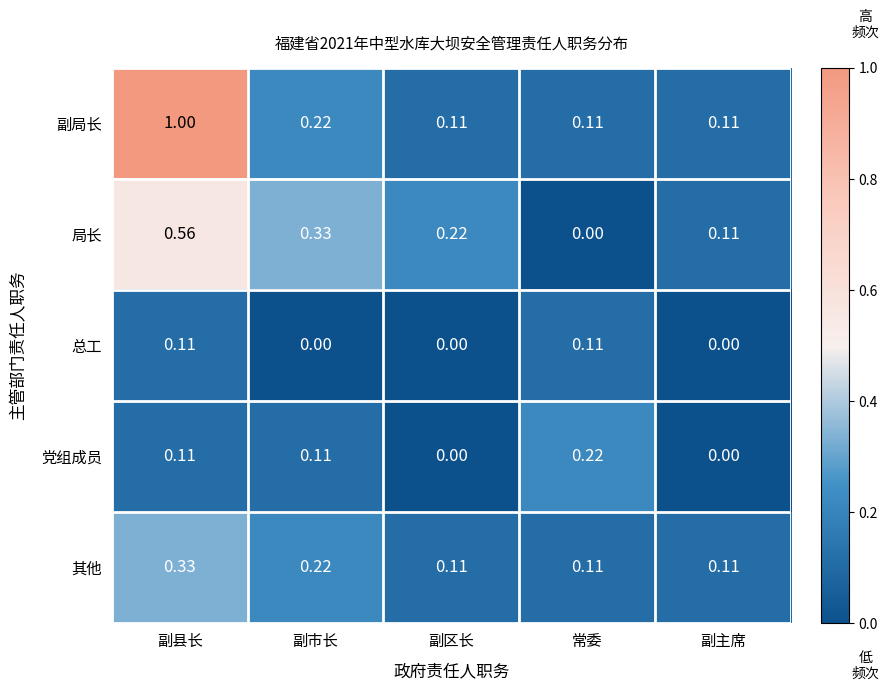

Which label corresponds to the largest value in the chart?

副县长